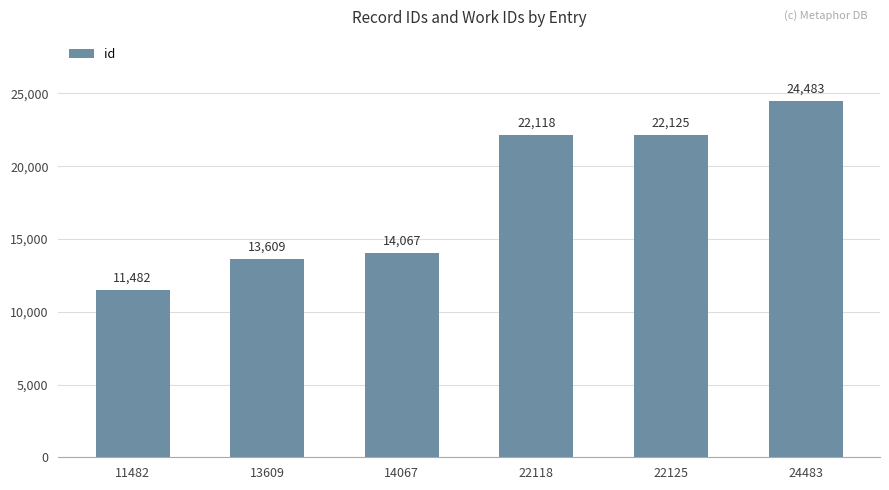

What is the difference between the values at 11482 and 13609?

2127